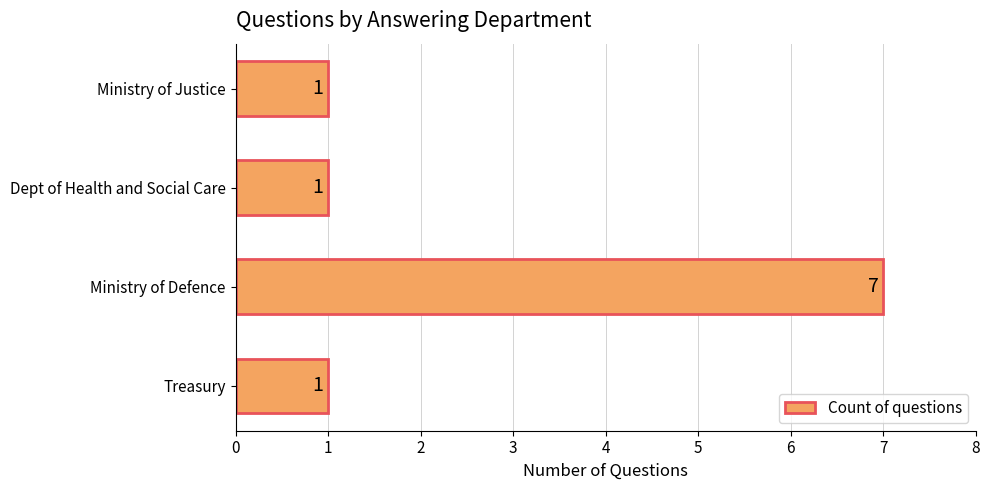

Reading bottom to top, transcribe all the data shown in this chart.

Treasury=1	Ministry of Defence=7	Dept of Health and Social Care=1	Ministry of Justice=1